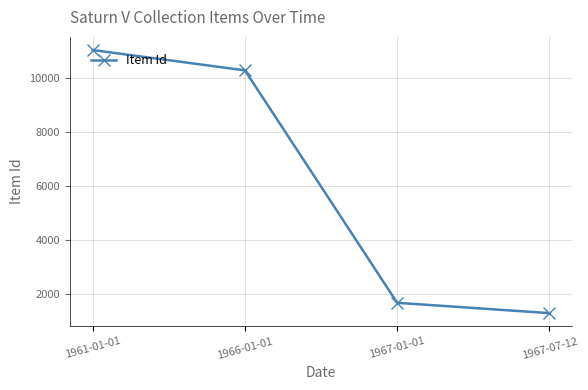

Which category has the lowest value across all series?

1967-07-12